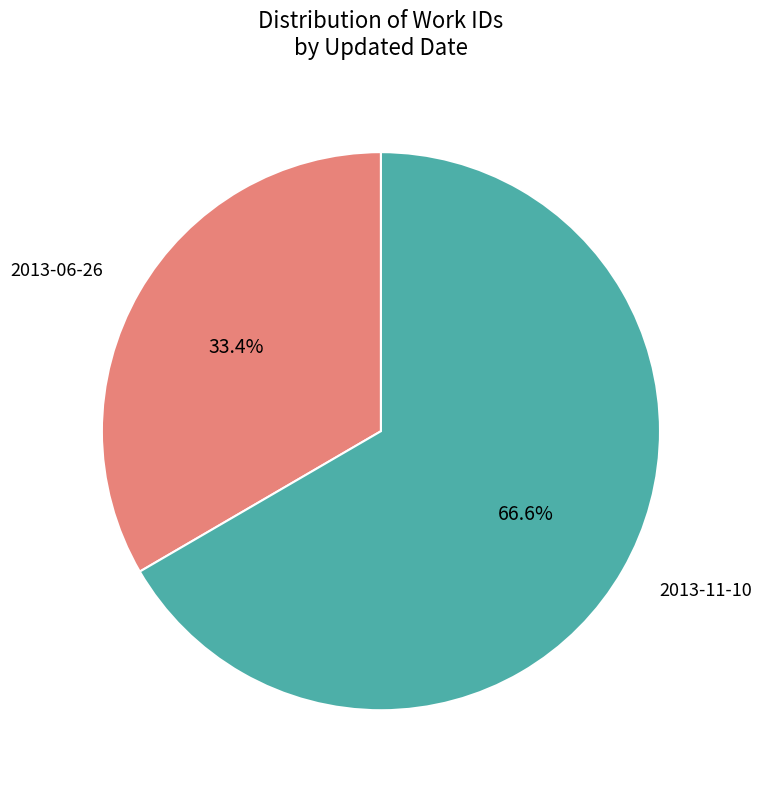

Which category has the biggest portion of the pie?

2013-11-10